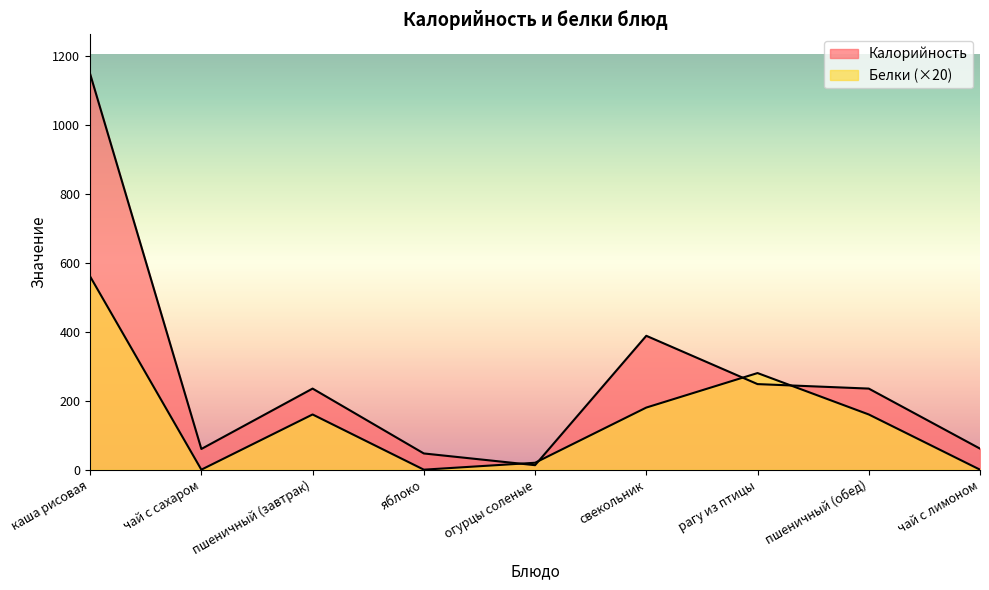

How many times do Калорийность and Белки cross each other?

4